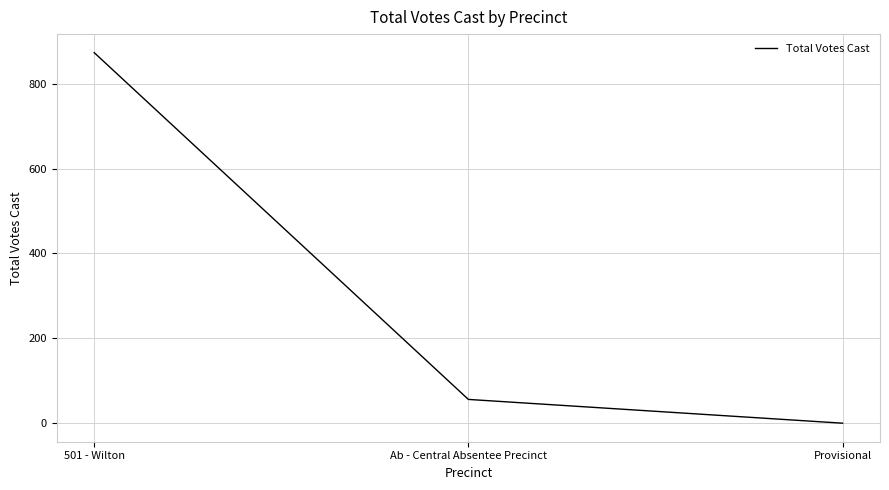

What is the difference between the second highest and minimum values?

56